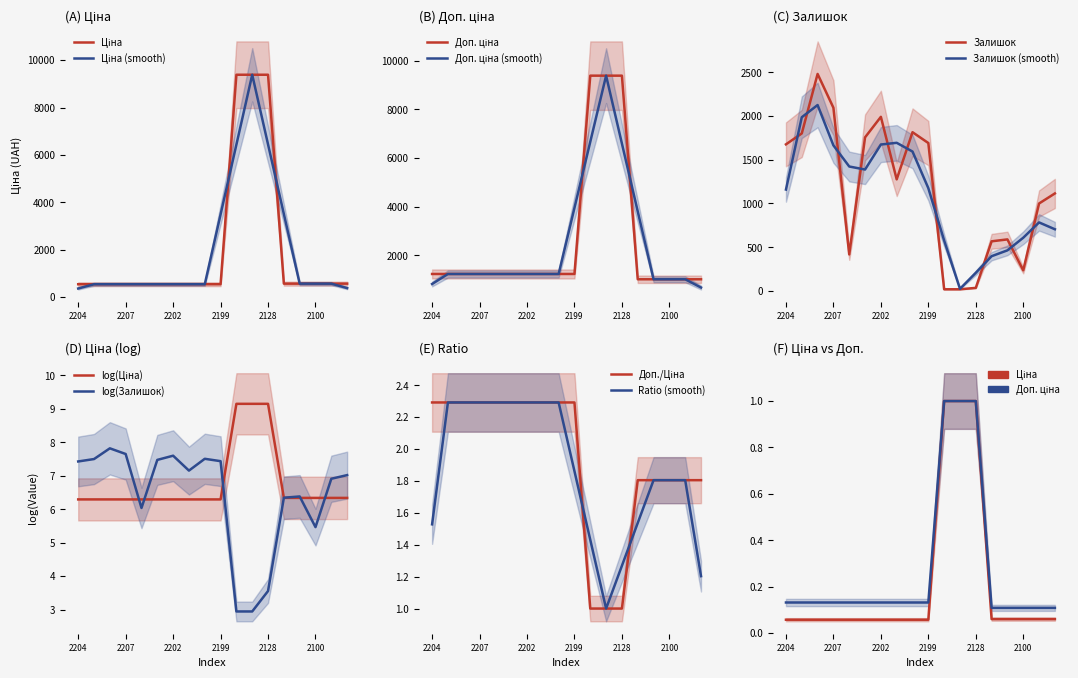

Where is Залишок nearest to the value 1250?

284032201